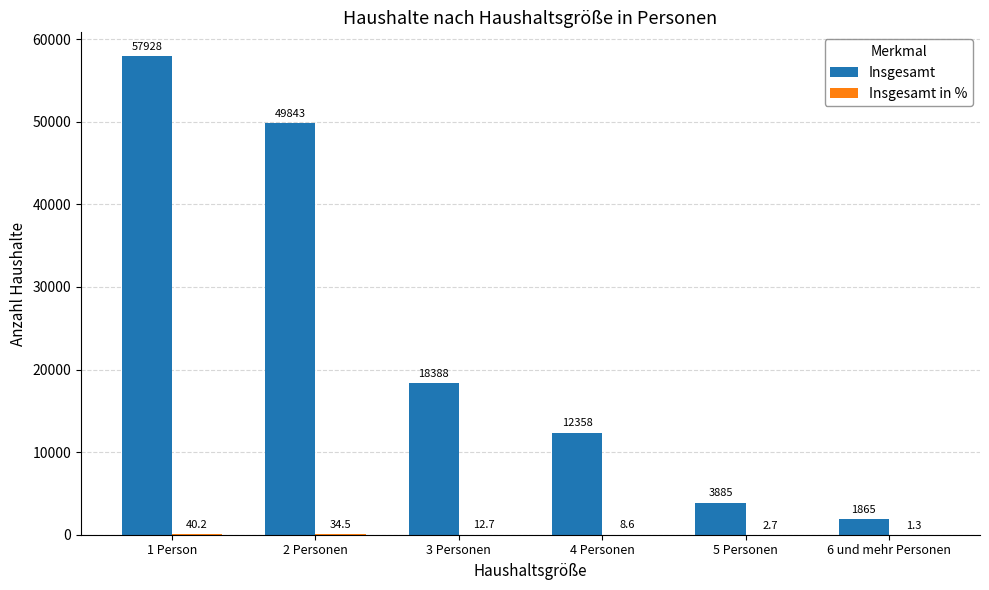

Where does the Insgesamt series first go above 18388?

1 Person